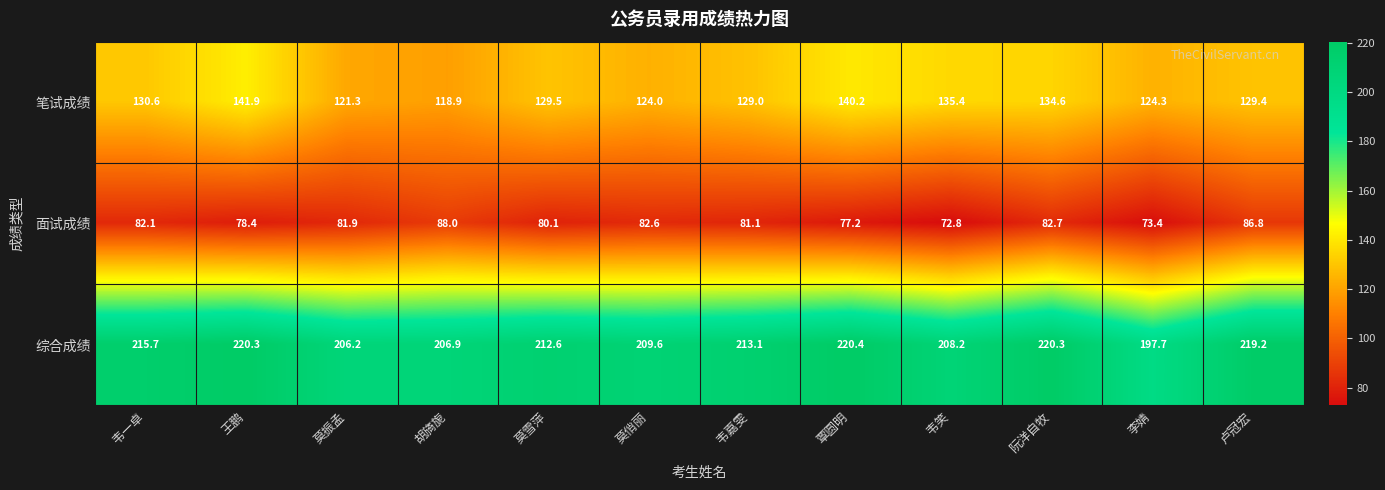

The value of 综合成绩 at 莫雪萍 is 212.6. True or false?

True